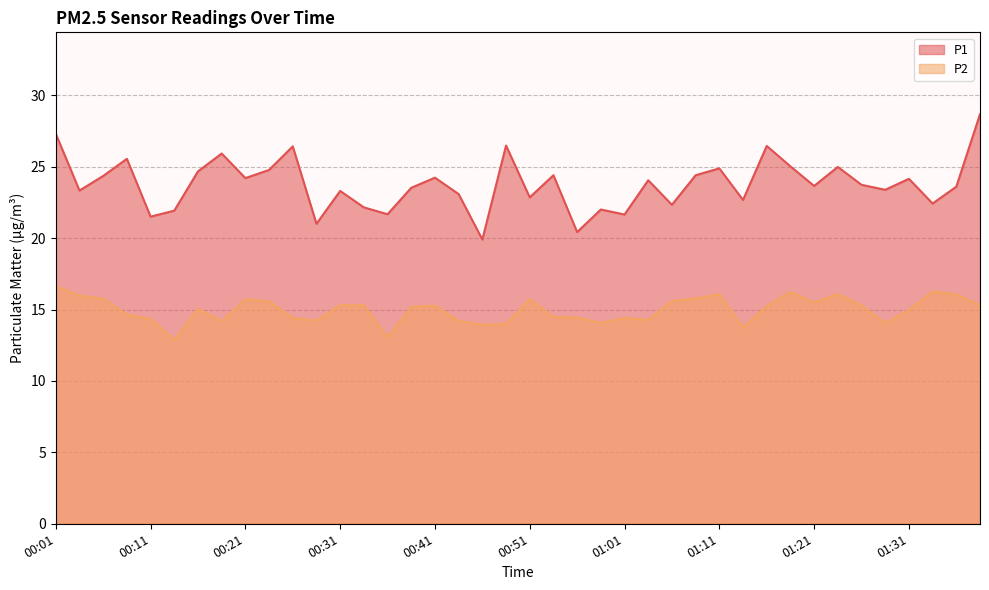

What is the difference between the P1 values at 00:23 and 00:14?

2.8